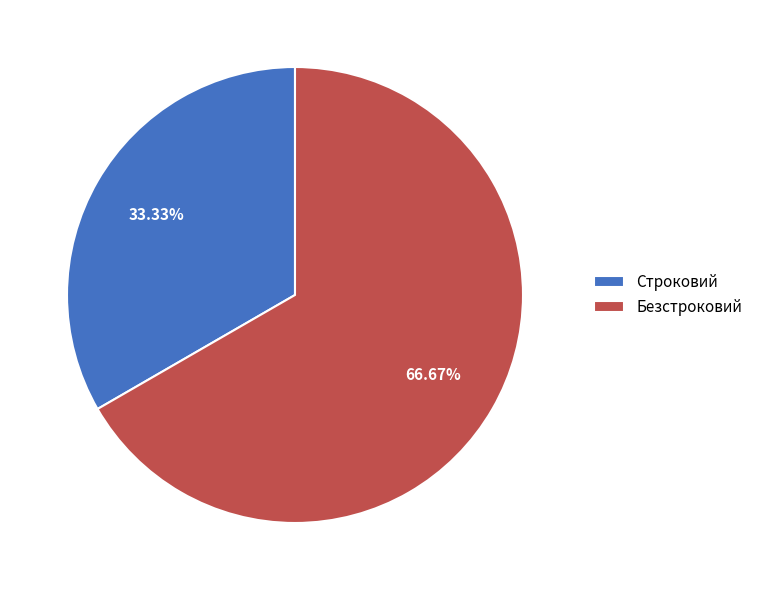

The Строковий slice represents 19% of the pie. True or false?

False